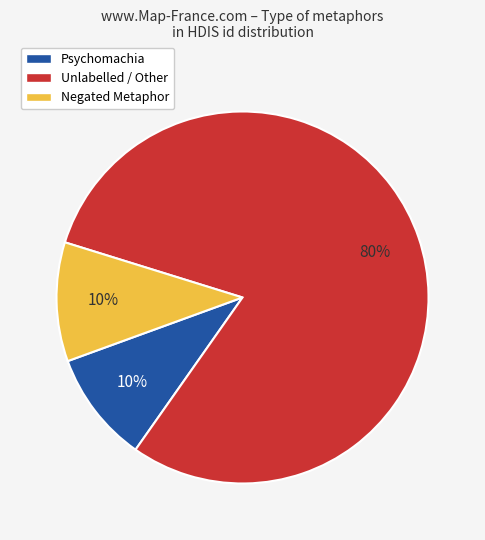

To the nearest percent, what is the combined percentage of Unlabelled / Other and Negated Metaphor?

90%